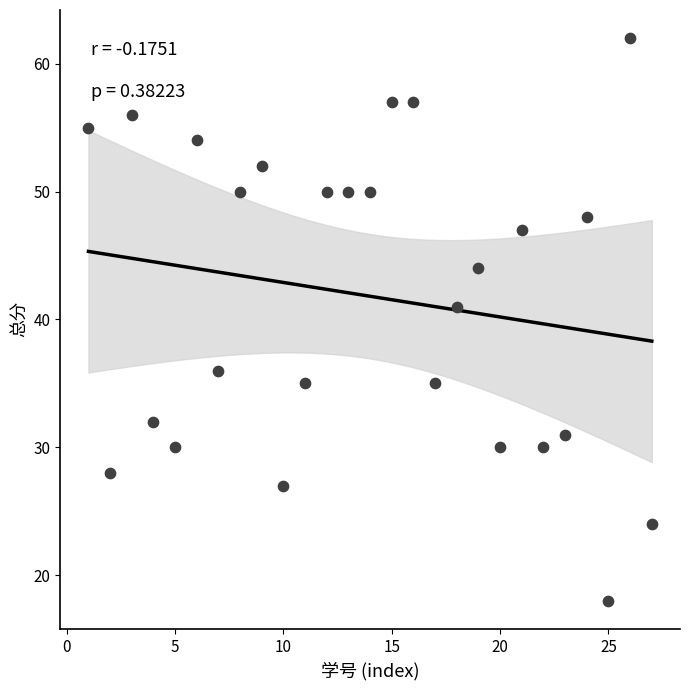

What is the range of Y values (max minus min)?

44